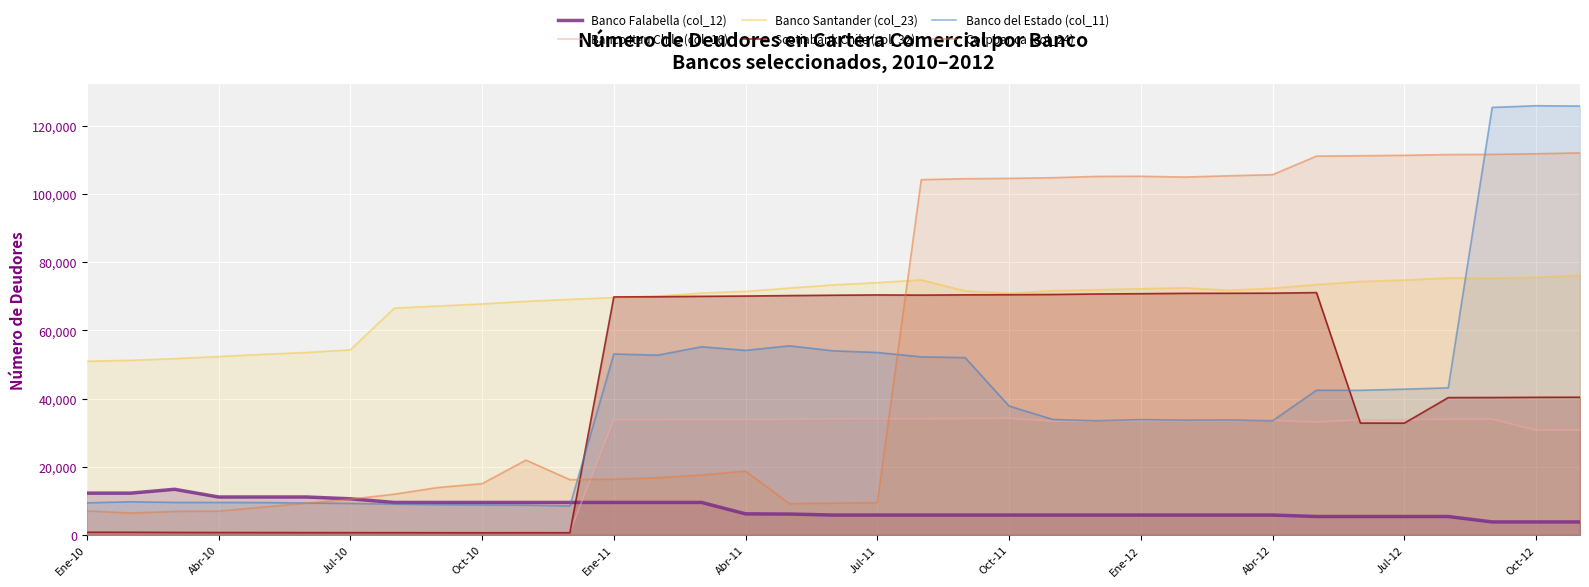

What is the difference between the maximum and minimum values in the Scotiabank Chile (col_32) series?

70408